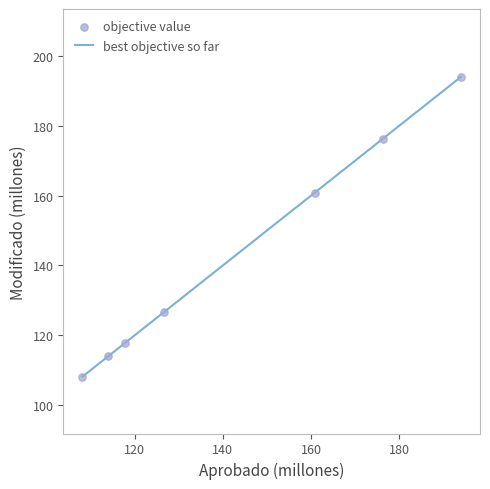

What is the greatest value displayed?

194.0